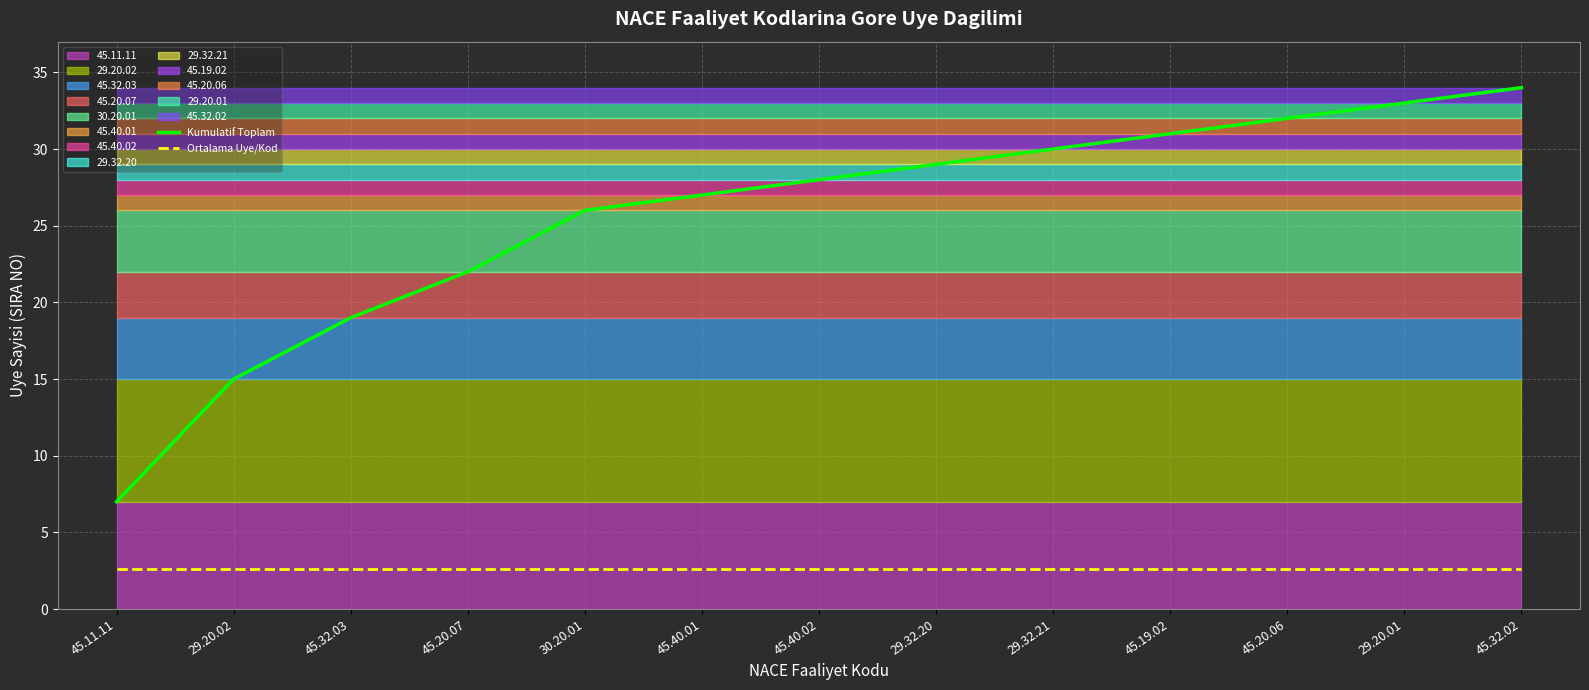

The Kumulatif Toplam series shows 22.0 at 45.20.07. True or false?

True